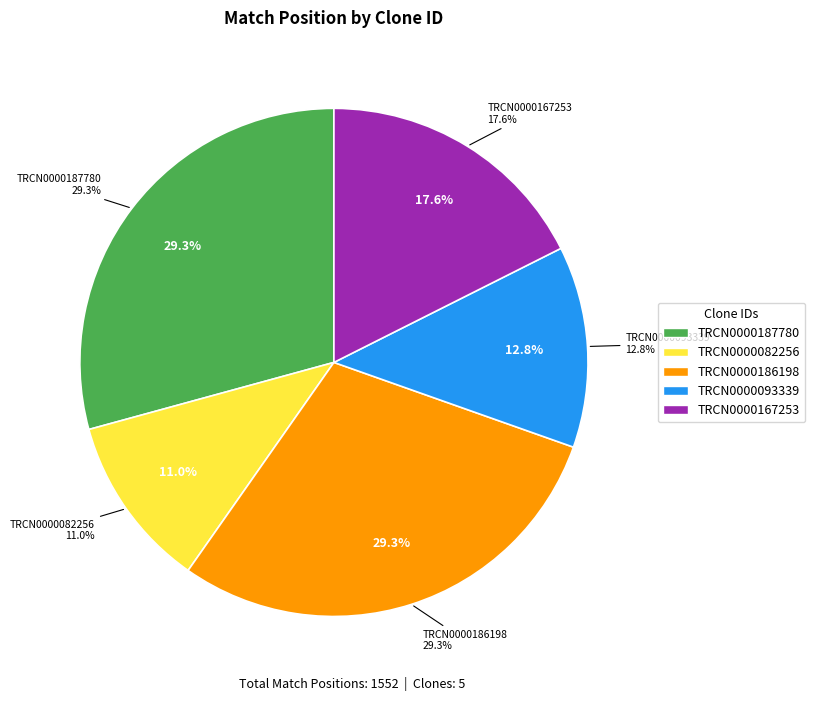

What portion of the pie excludes TRCN0000082256?

89.0%